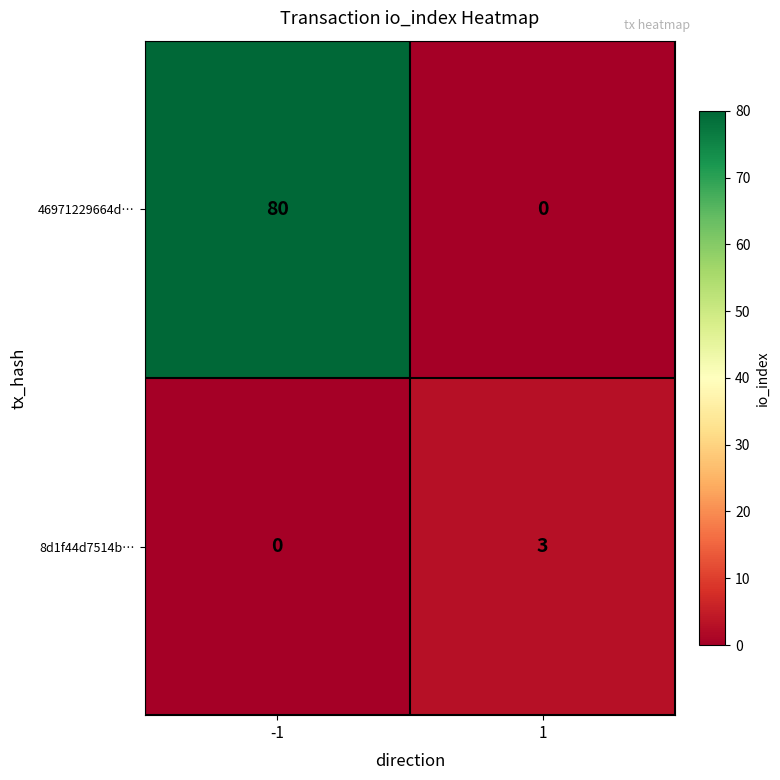

What is the sum of the 8d1f44d7514b… values at -1 and 1?

3